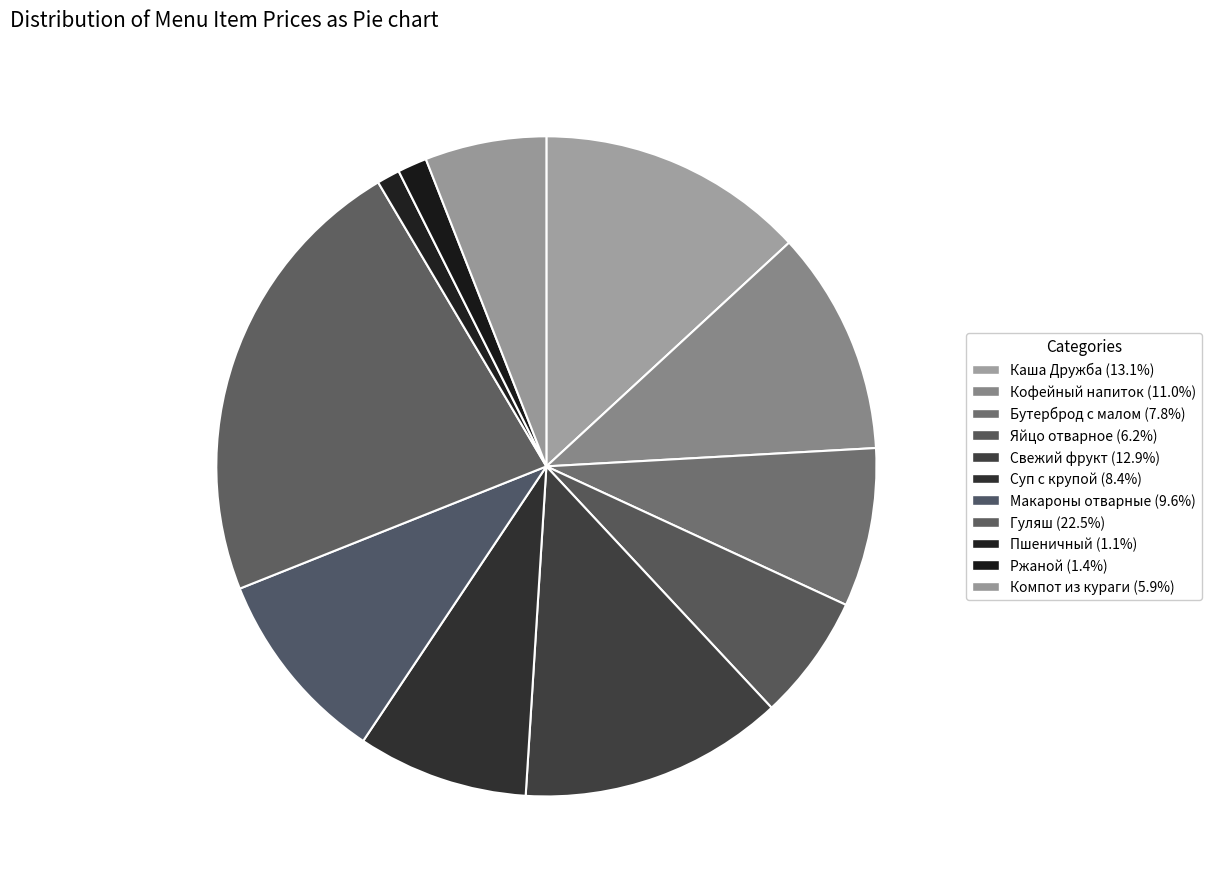

How many segments does this pie chart have?

11